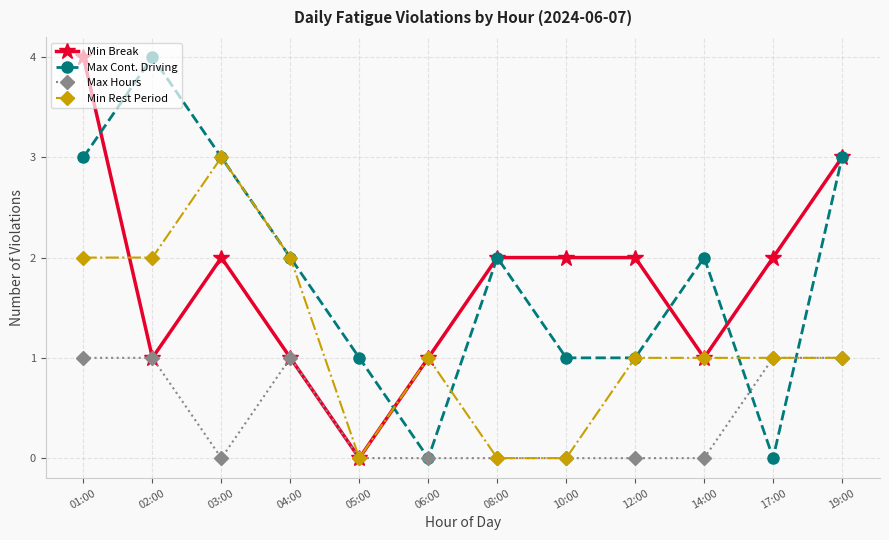

Is it true that Max Hours equals -1 at 08:00?

False